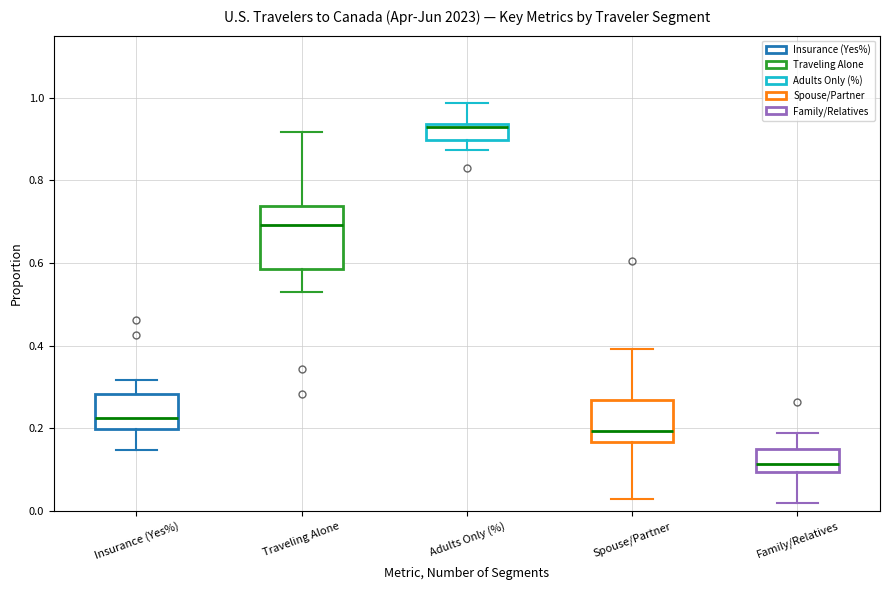

Which box is the tallest, from its lower edge to its upper edge?

Traveling Alone